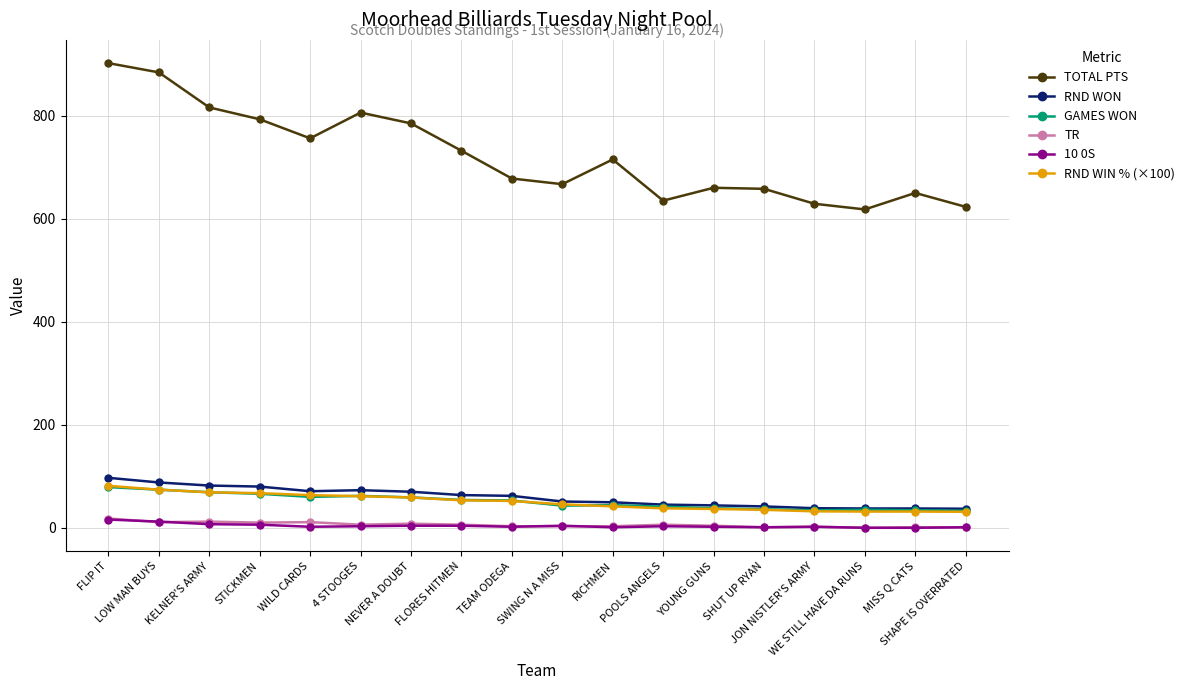

What is the greatest value displayed?

902.0